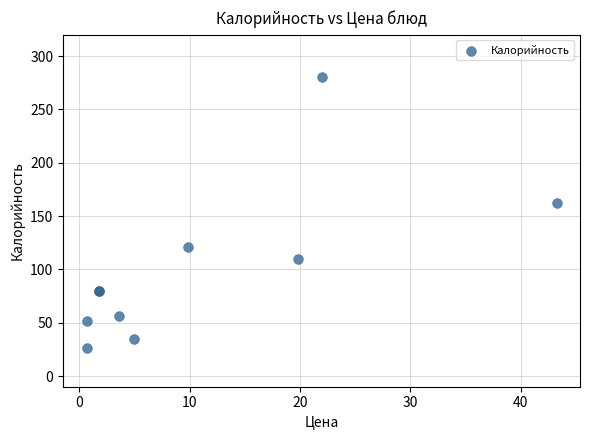

What Y value in the scatter plot is closest to 153?

162